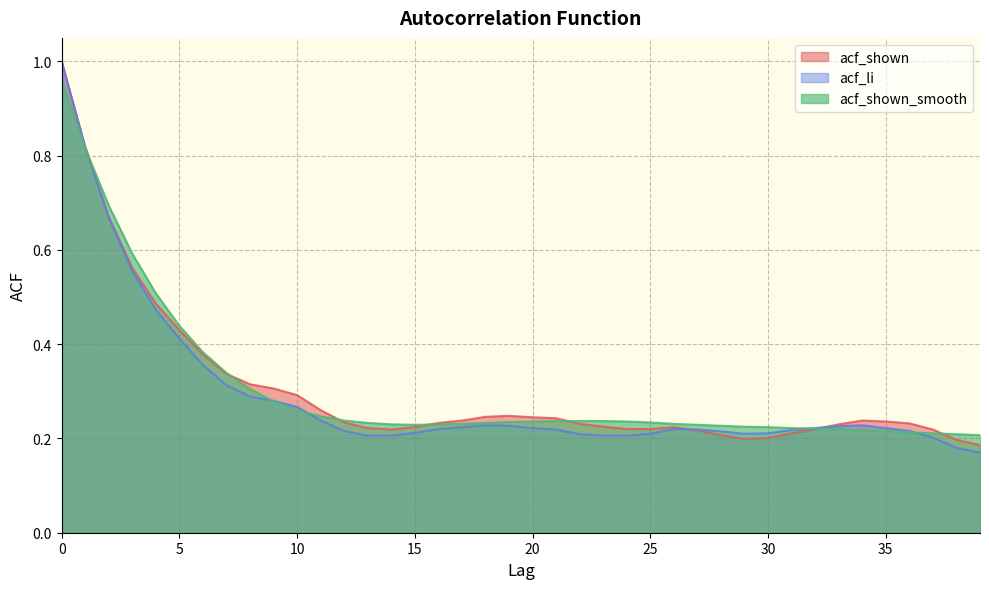

At how many categories does at least one series exceed 0?

40